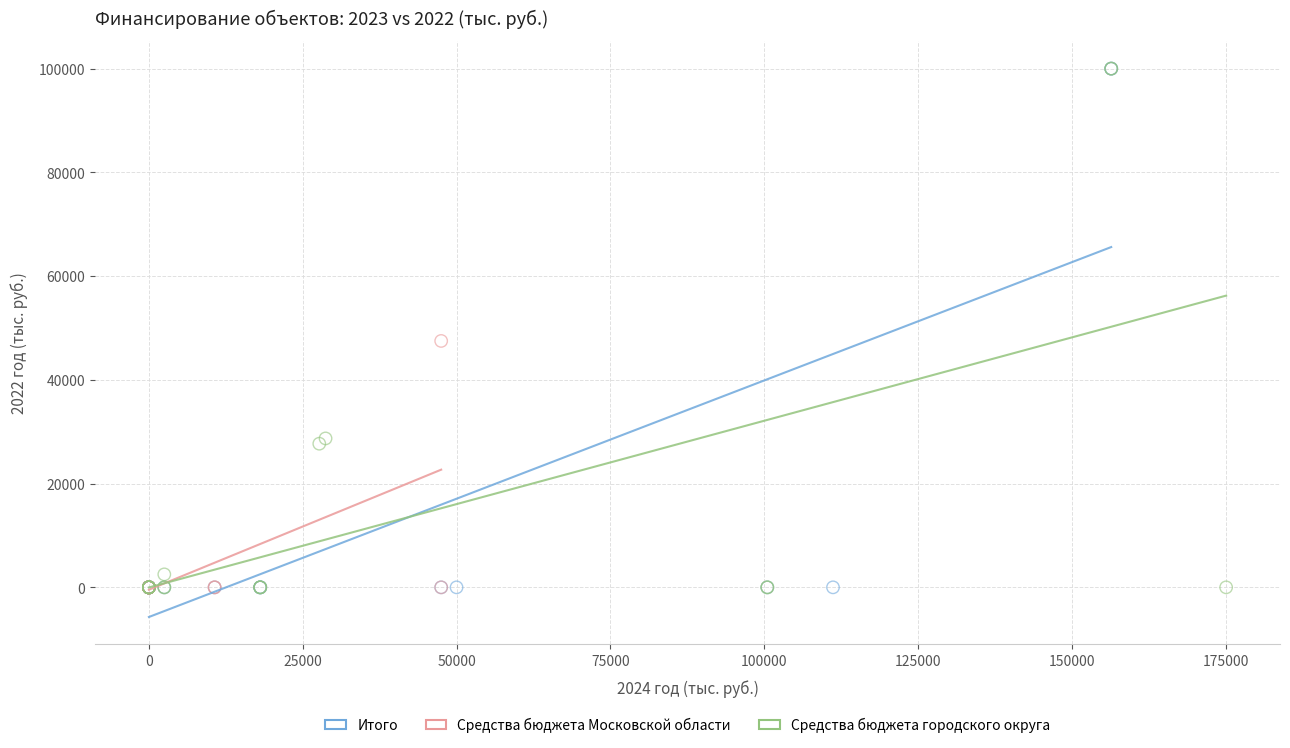

What are all the series names shown in the legend?

Итого, Средства бюджета Московской области, Средства бюджета городского округа